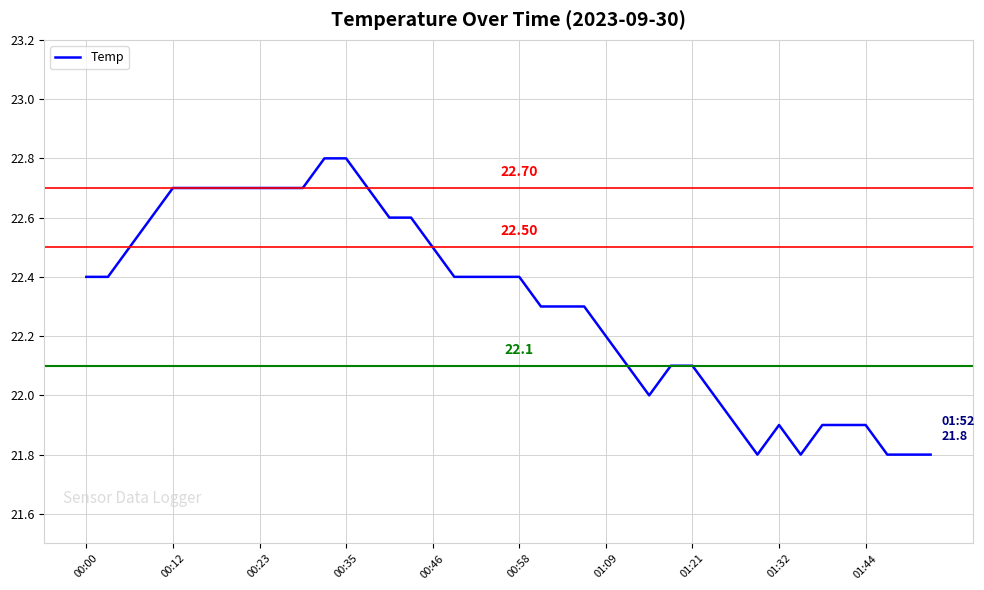

What is the greatest value displayed?

22.8